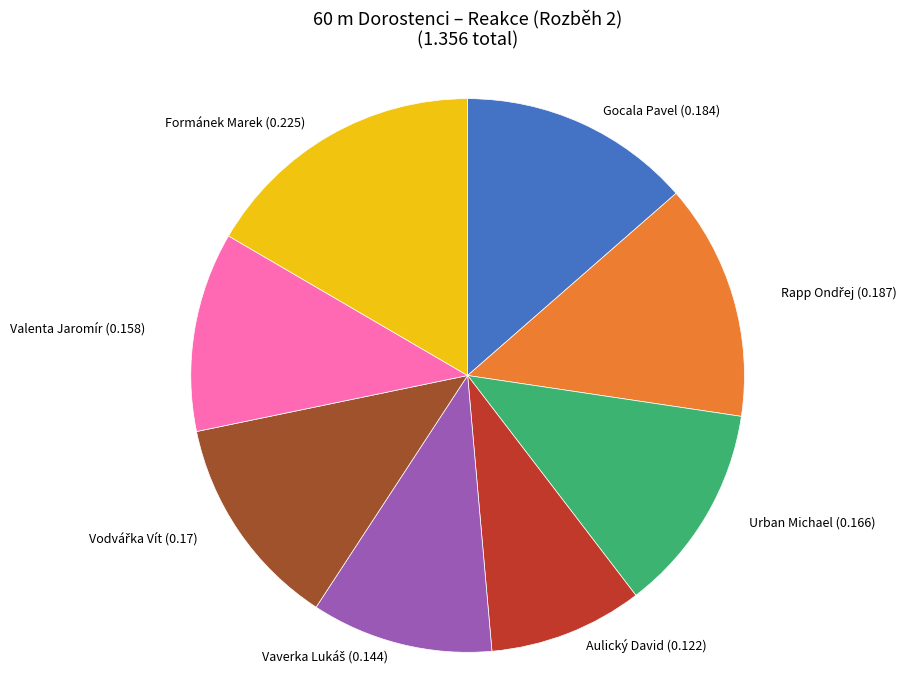

Is it true that Gocala Pavel is 14% of the pie?

True